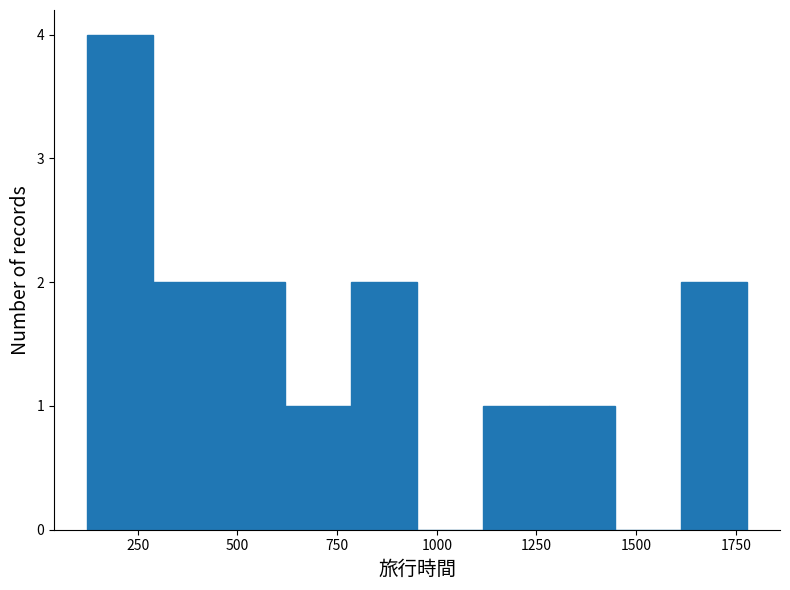

Read against the x-axis, roughly where is the centre of the tallest bar?

200